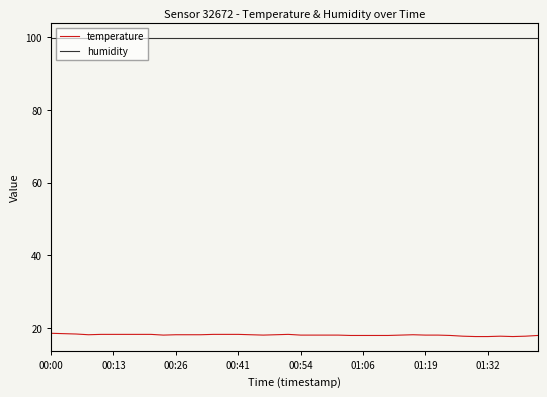

What is the smallest value displayed?

17.6